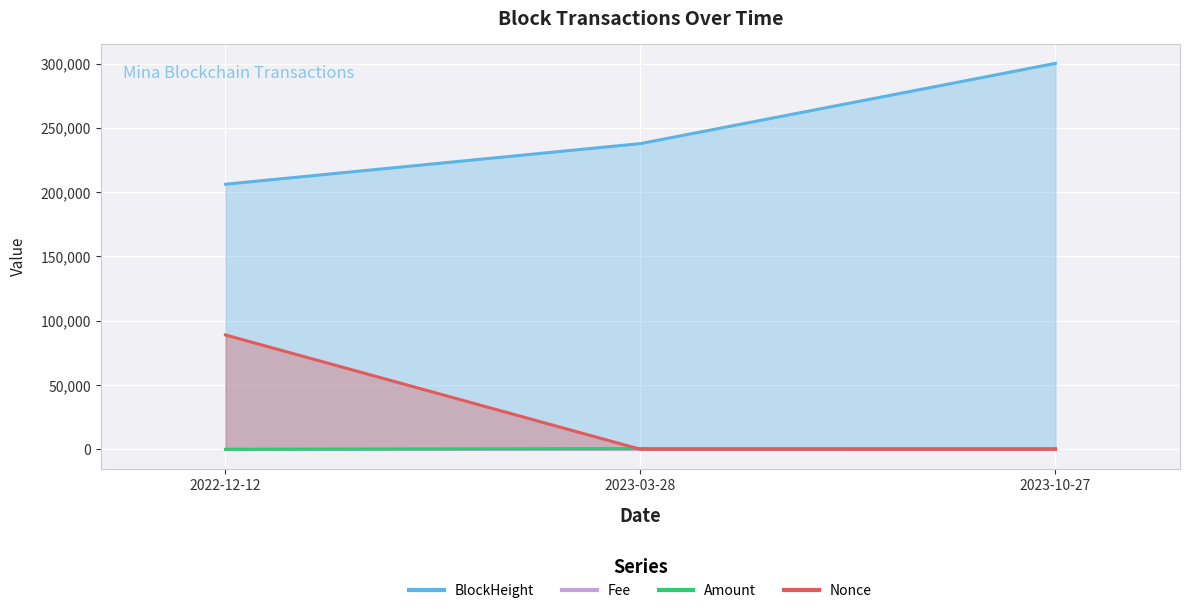

Count the number of categories in the chart.

3